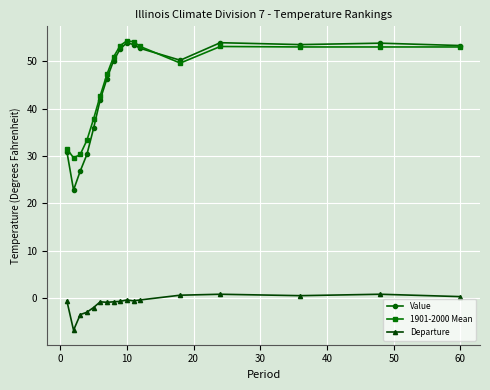

What is the highest value of the 1901-2000 Mean series?

54.3